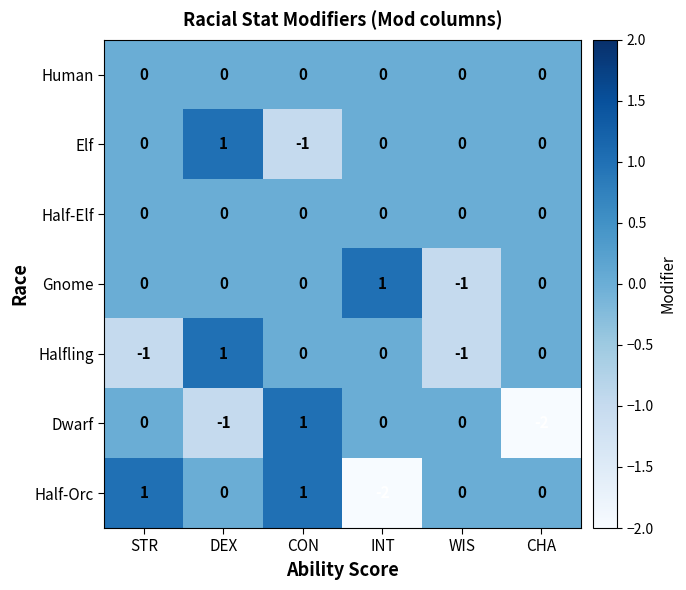

Count the number of categories in the chart.

6